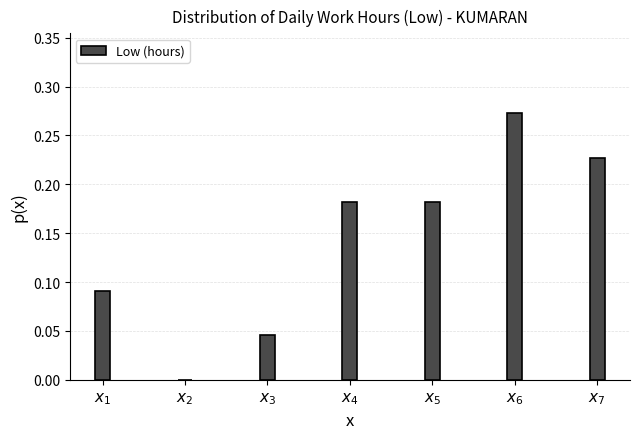

What is the sum of all values?

1.0